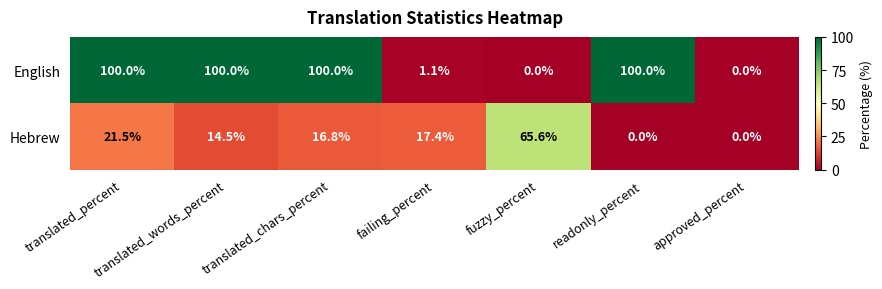

How many data points in English are less than 100?

3